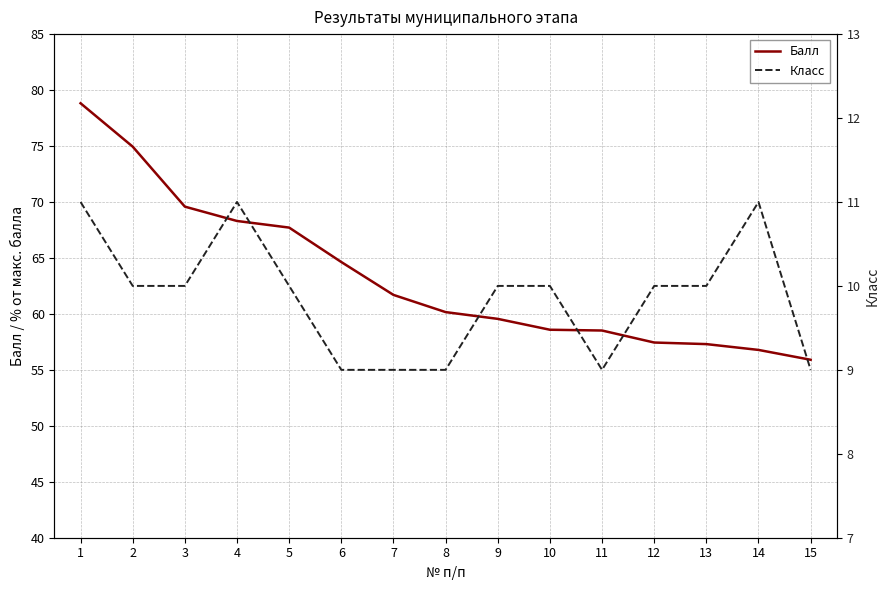

What is the smallest value displayed?

9.0